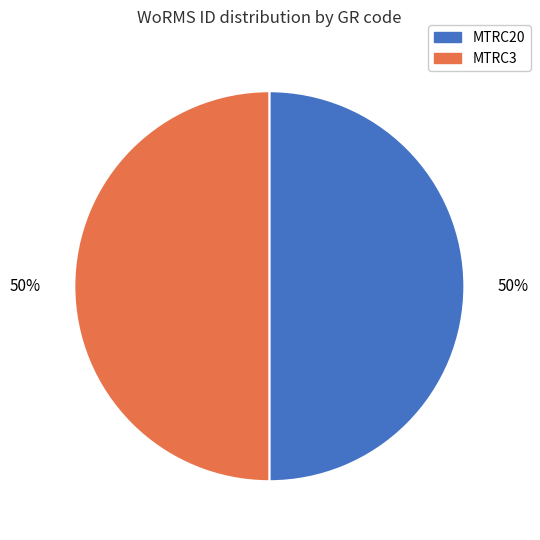

Is the sum of MTRC3 and MTRC20 greater than half?

Yes